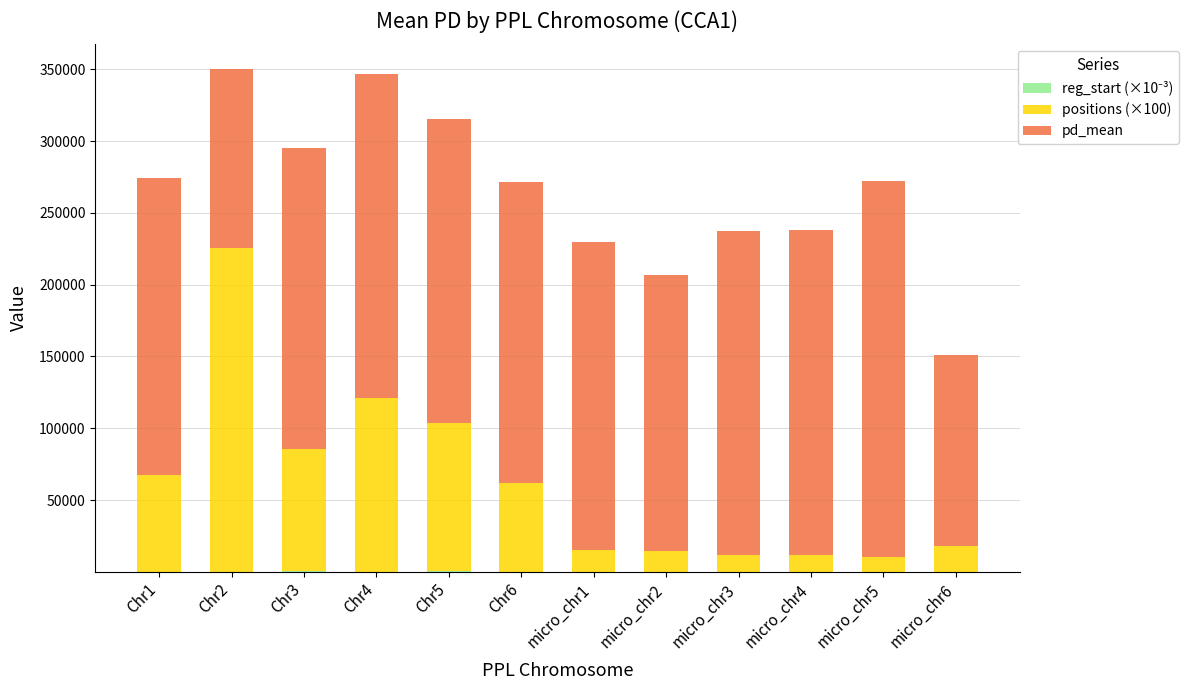

What is the sum of all reg_start (×10⁻³) values?

1730.1